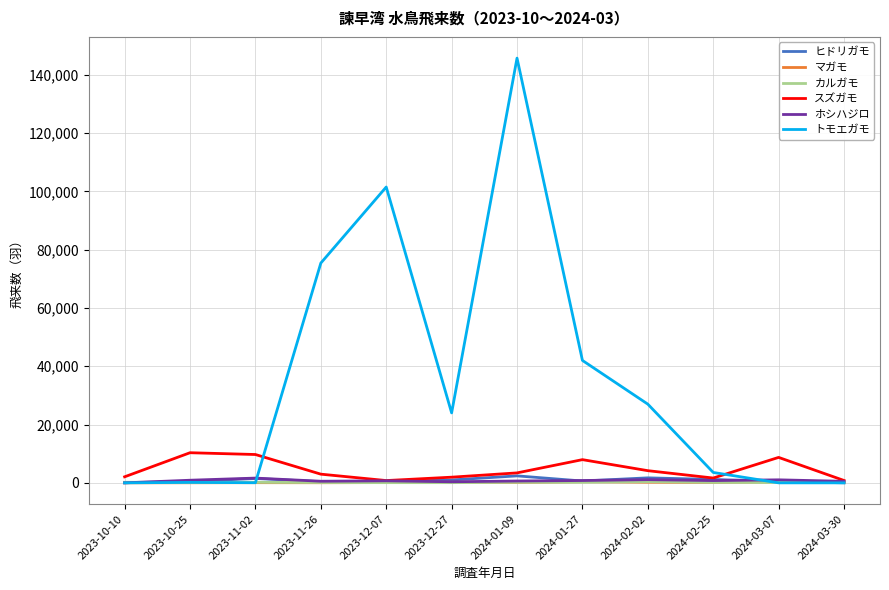

What position from the right is 2023-11-26?

9